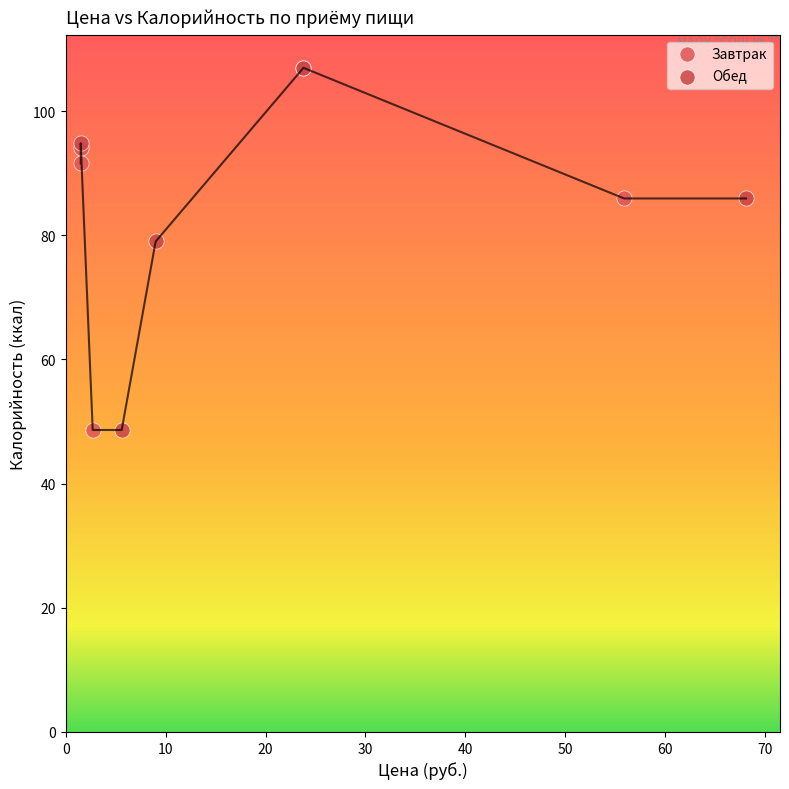

What are all the series names shown in the legend?

Завтрак, Обед